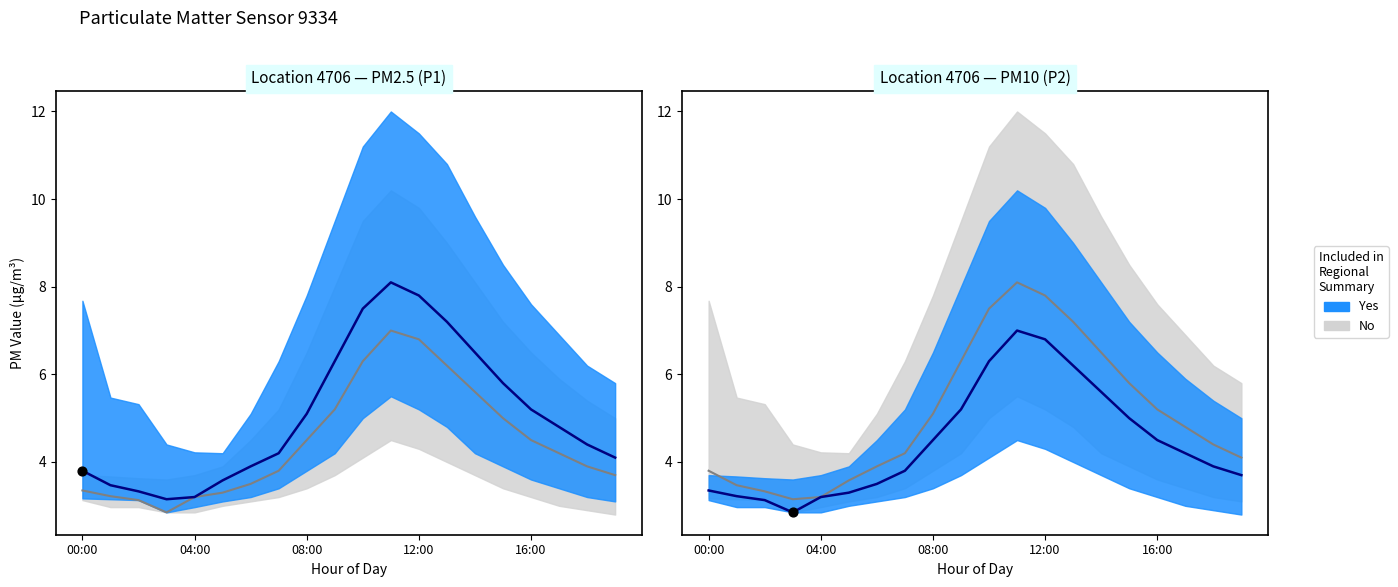

At how many categories does at least one series exceed 4?

13